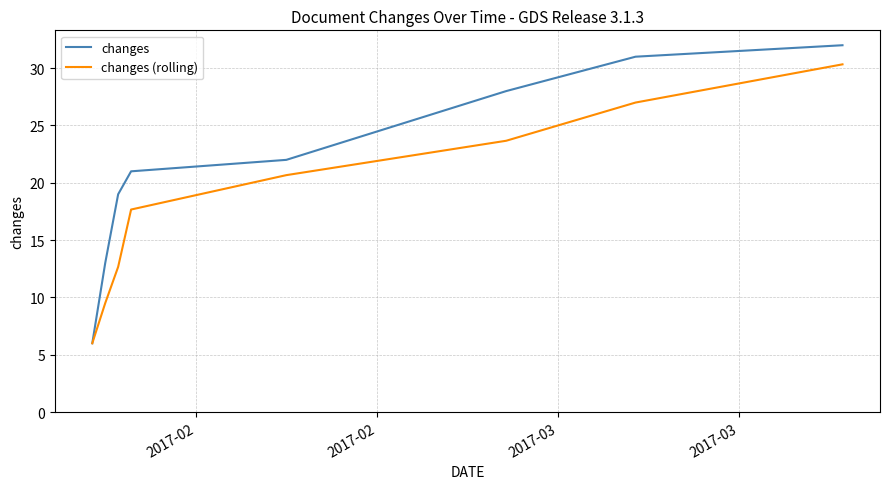

Reading left to right, what are all the values shown in this chart?

changes: 6.0	13.0	19.0	21.0	22.0	28.0	31.0	32.0
changes (rolling): 6.0	9.5	12.7	17.7	20.7	23.7	27.0	30.3